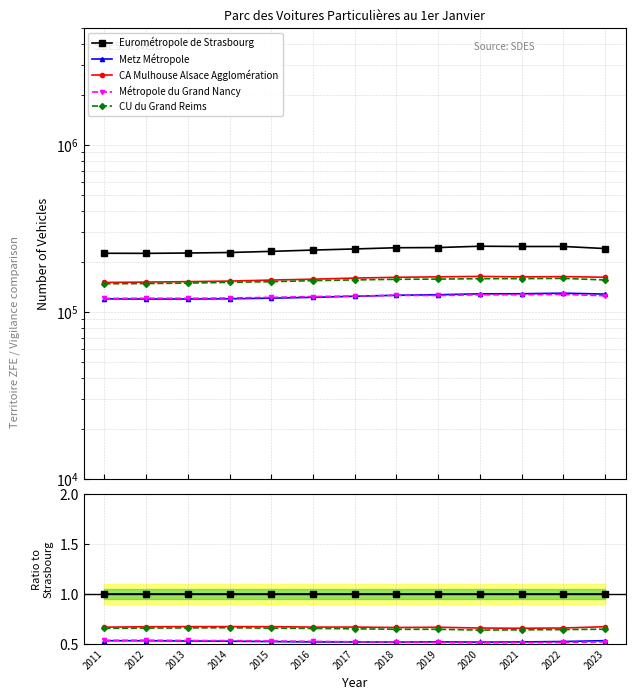

Reading right to left, what are all the values shown in this chart?

Eurométropole de Strasbourg: 1.0	1.0	1.0	1.0	1.0	1.0	1.0	1.0	1.0	1.0	1.0	1.0	1.0
Metz Métropole: 0.5	0.5	0.5	0.5	0.5	0.5	0.5	0.5	0.5	0.5	0.5	0.5	0.5
CA Mulhouse Alsace Agglomération: 0.7	0.7	0.7	0.7	0.7	0.7	0.7	0.7	0.7	0.7	0.7	0.7	0.7
Métropole du Grand Nancy: 0.5	0.5	0.5	0.5	0.5	0.5	0.5	0.5	0.5	0.5	0.5	0.5	0.5
CU du Grand Reims: 0.6	0.6	0.6	0.6	0.6	0.6	0.7	0.7	0.7	0.7	0.7	0.7	0.7